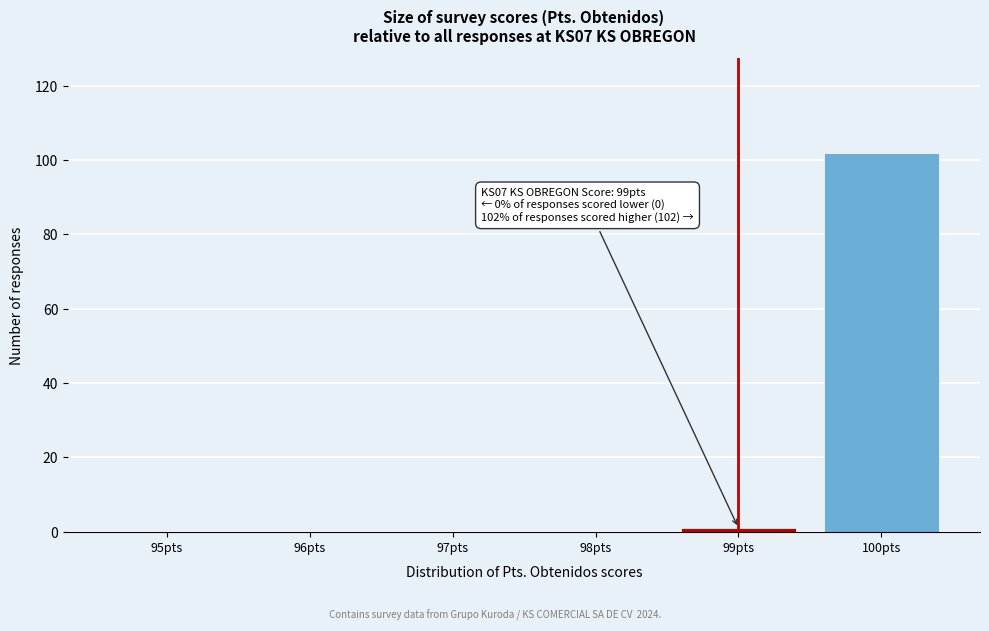

Over which range of the x-axis is the bar tallest?

99.5 to 100.5